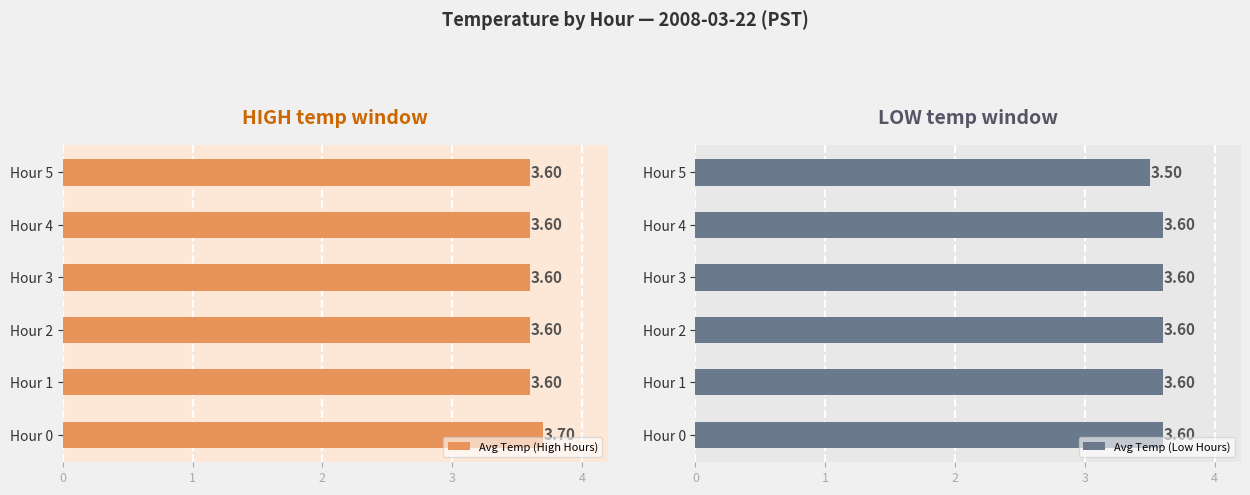

What is the average value of the Avg Temp (High Hours) series?

3.6